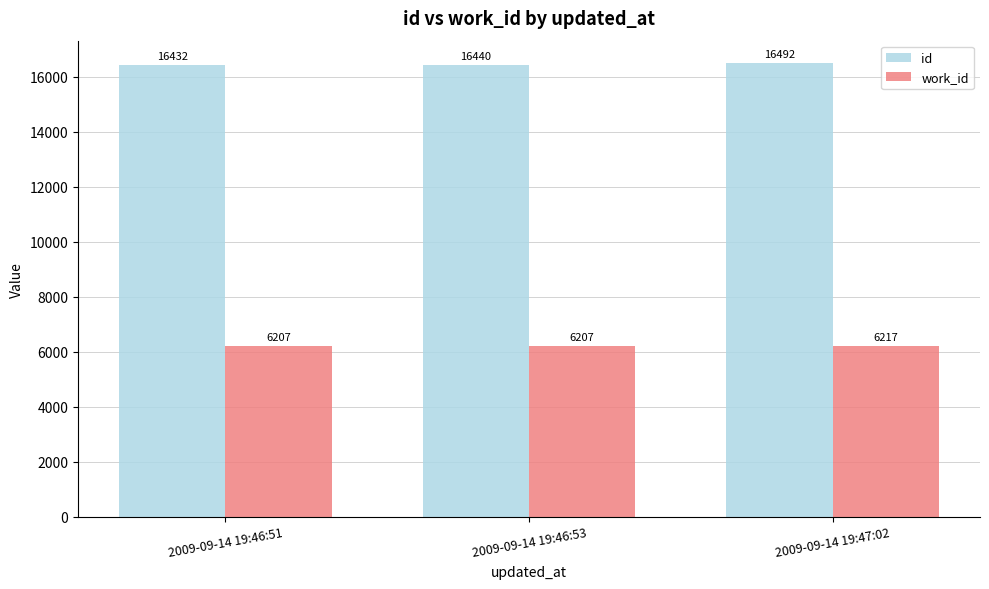

What is the maximum value shown in the chart?

16492